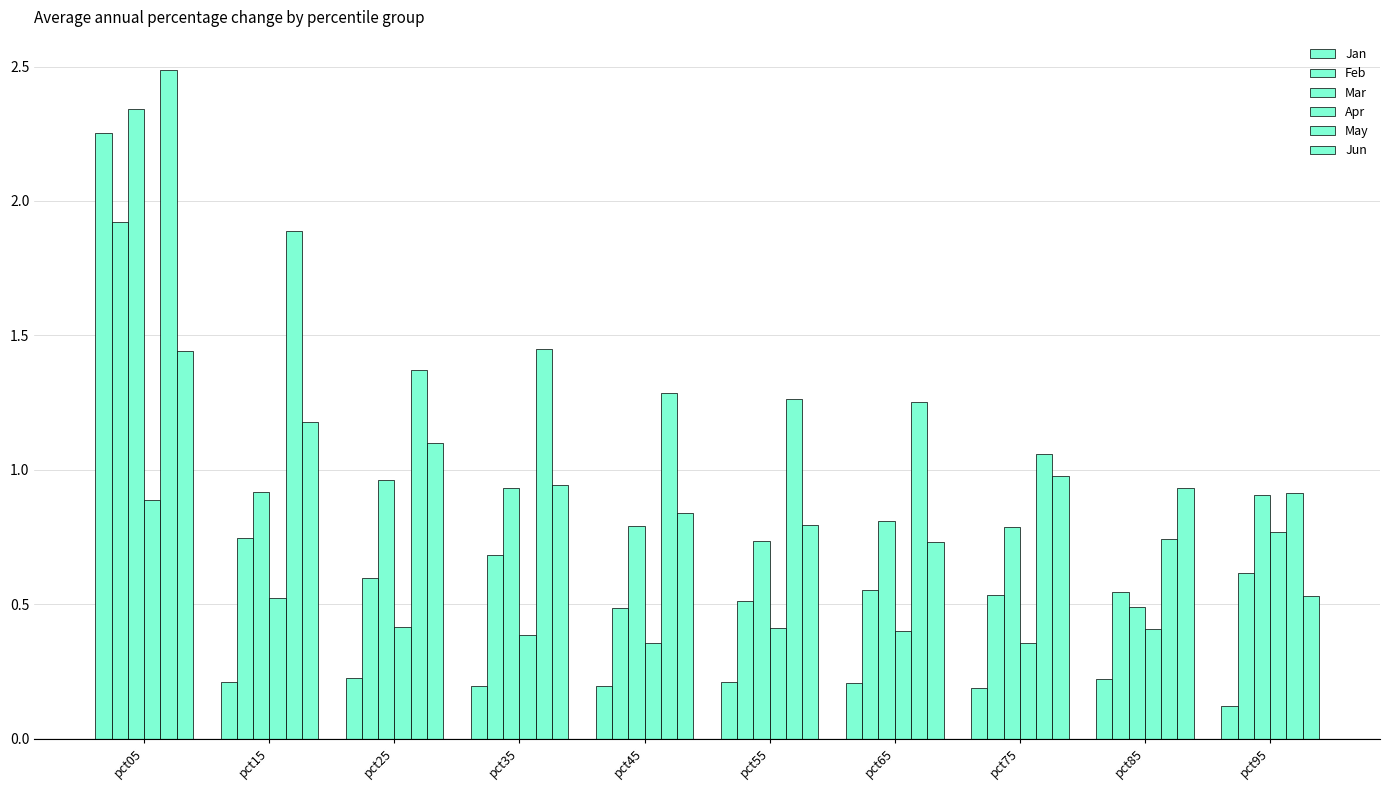

Does the chart contain any negative values?

No